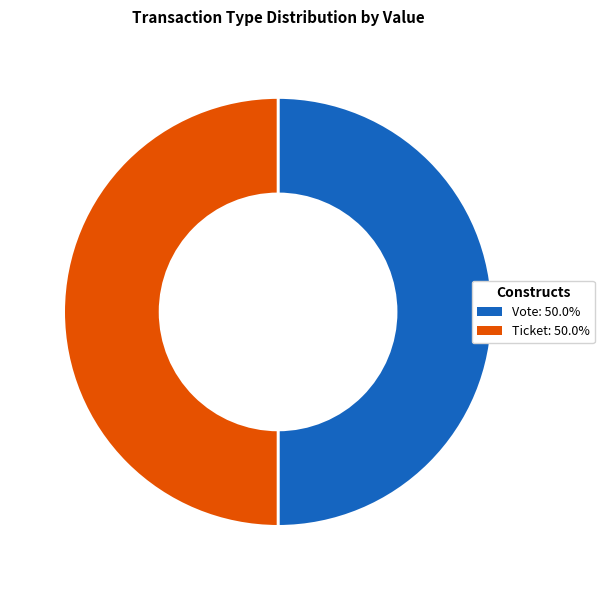

Is it true that Vote is 87% of the pie?

False